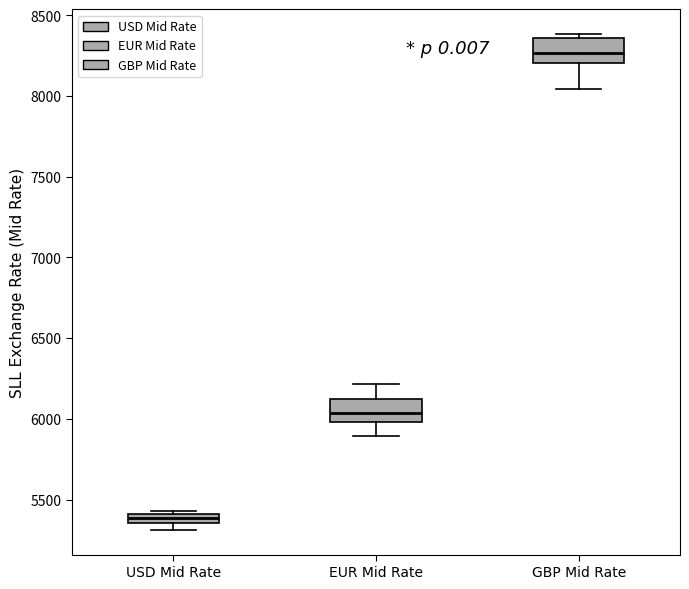

Which box has the highest median line?

GBP Mid Rate